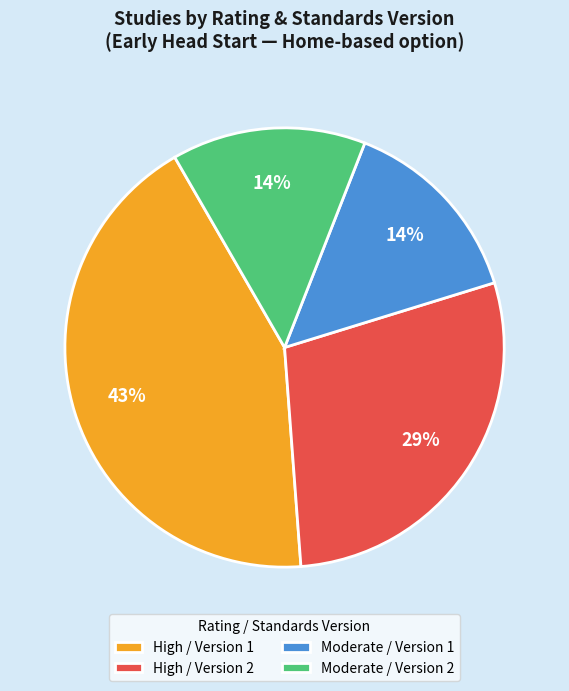

To the nearest percent, what is the combined percentage of High / Version 1 and Moderate / Version 1?

57%